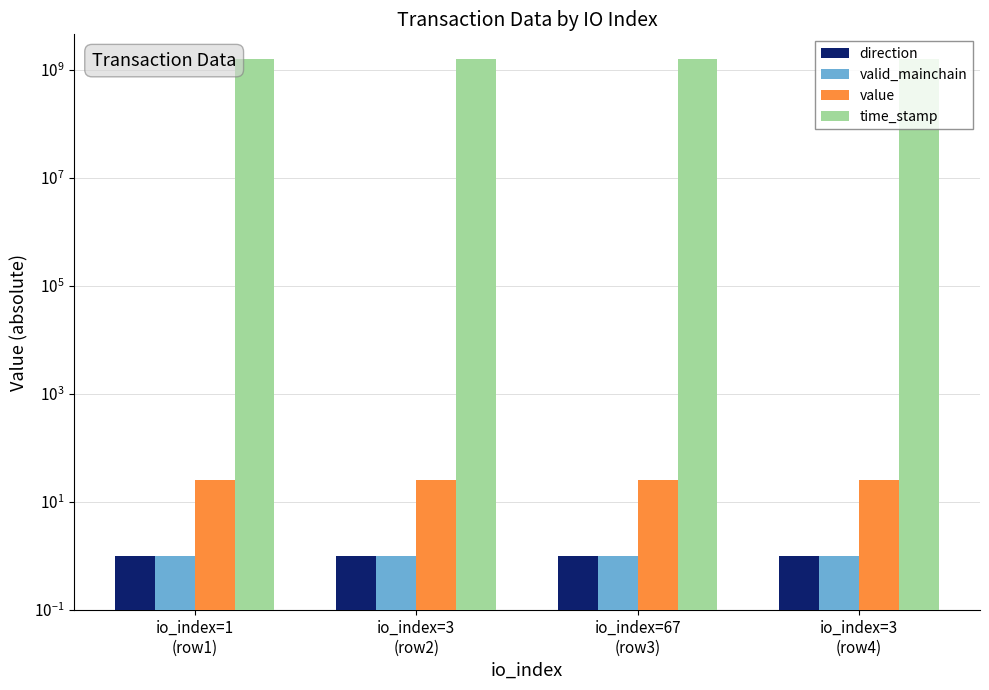

At how many categories does at least one series exceed 1192383316?

4